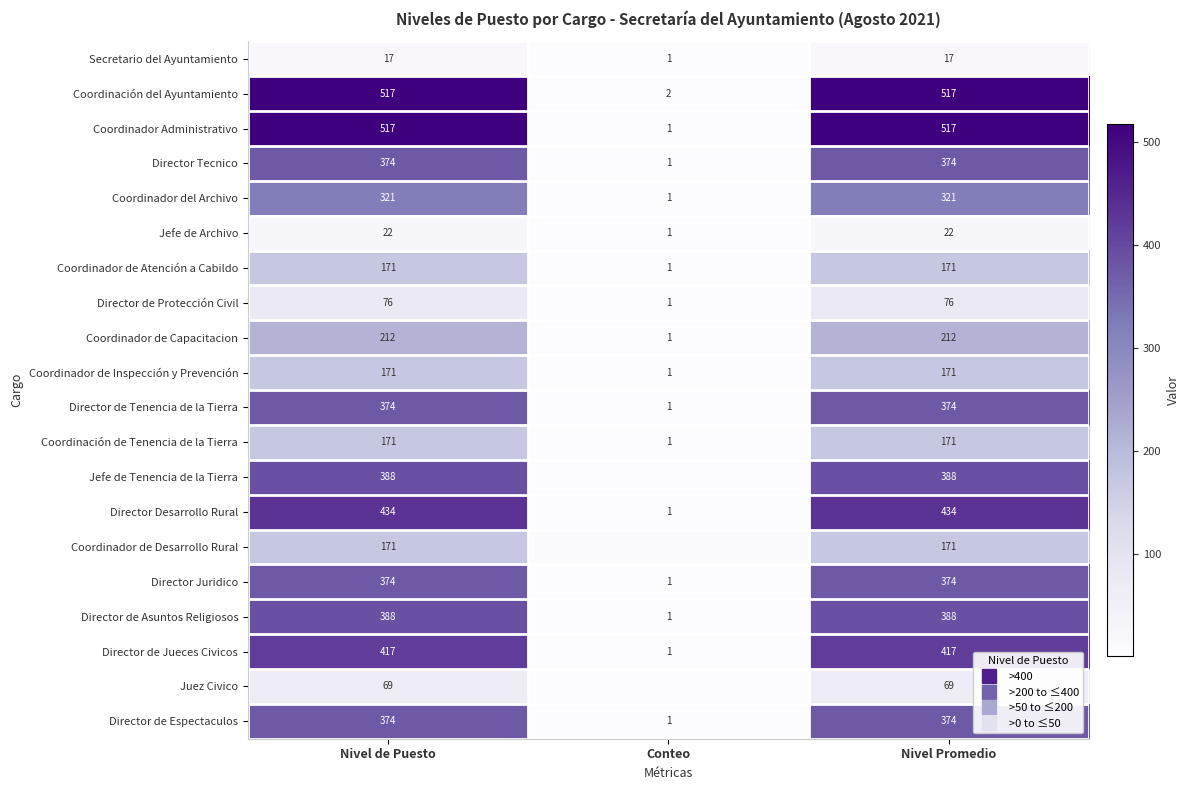

What is the sum of all Coordinador del Archivo values?

643